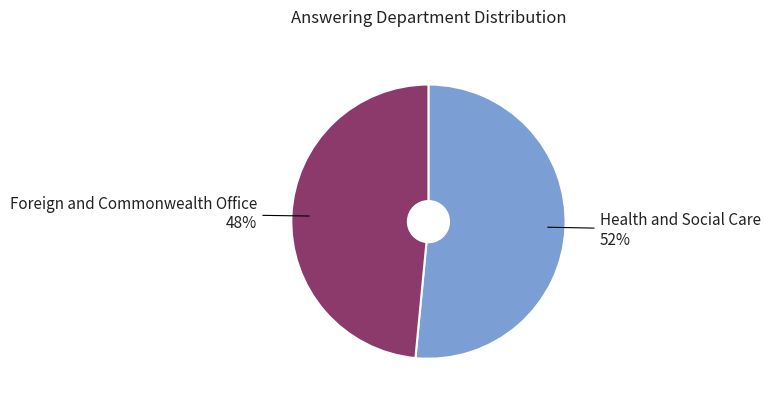

What percentage is the Health and Social Care slice, to the nearest percent?

52%